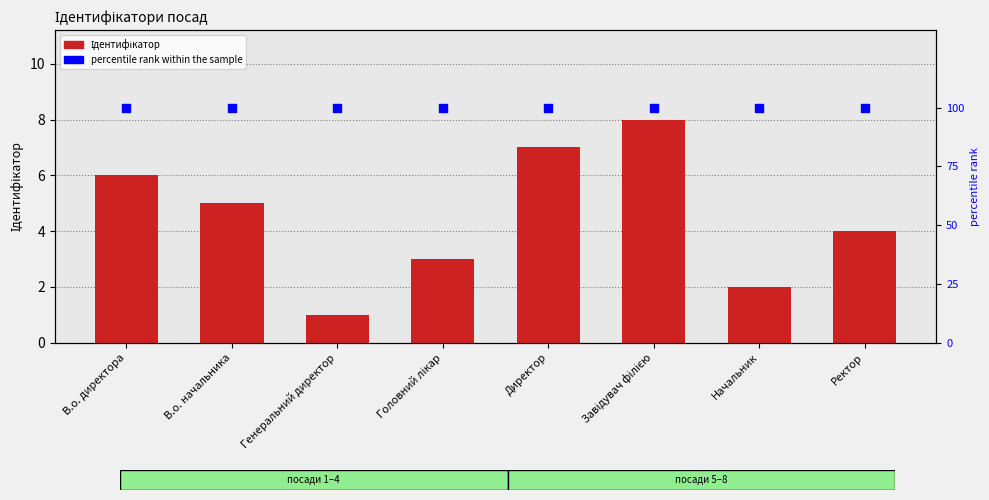

Which series has the largest total across all categories?

percentile rank within the sample